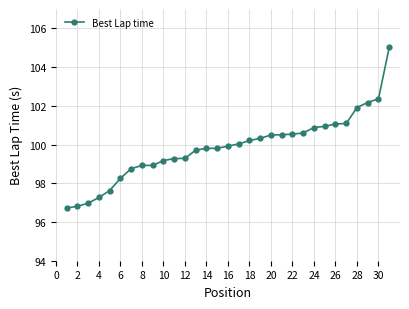

What is the difference between the maximum and minimum values?

8.3